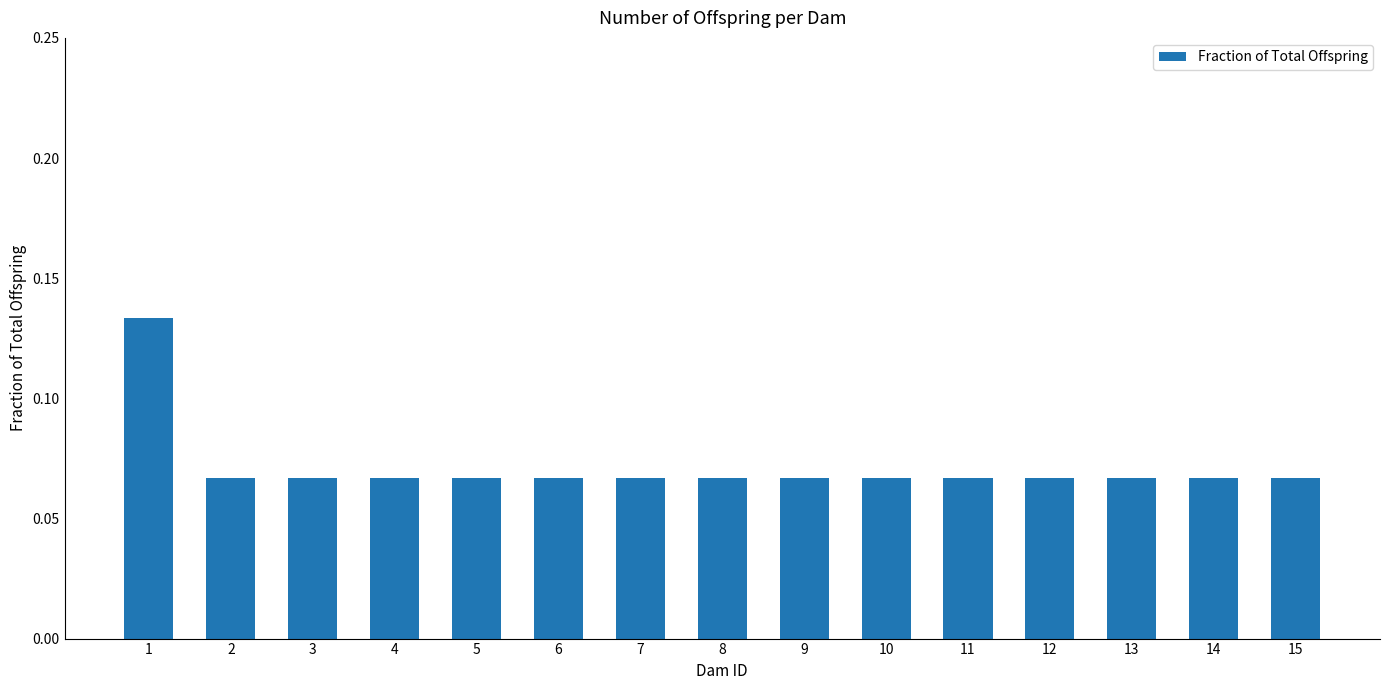

Count the values in the range 0 to 1.

15